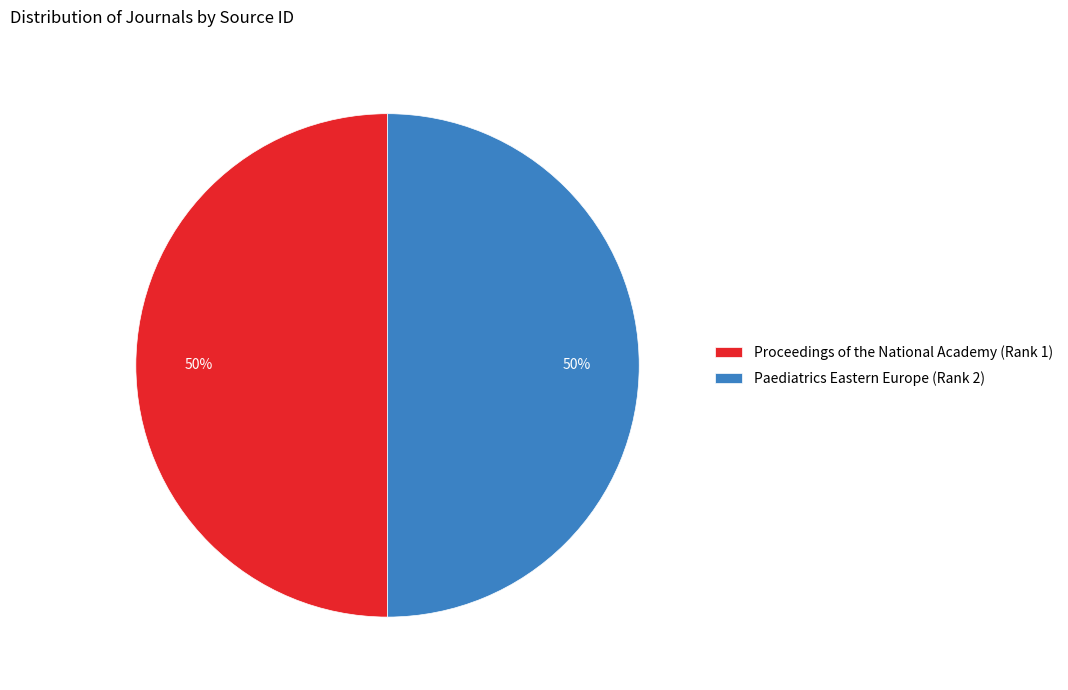

True or false: Proceedings of the National Academy (Rank 1) accounts for 42% of the total.

False